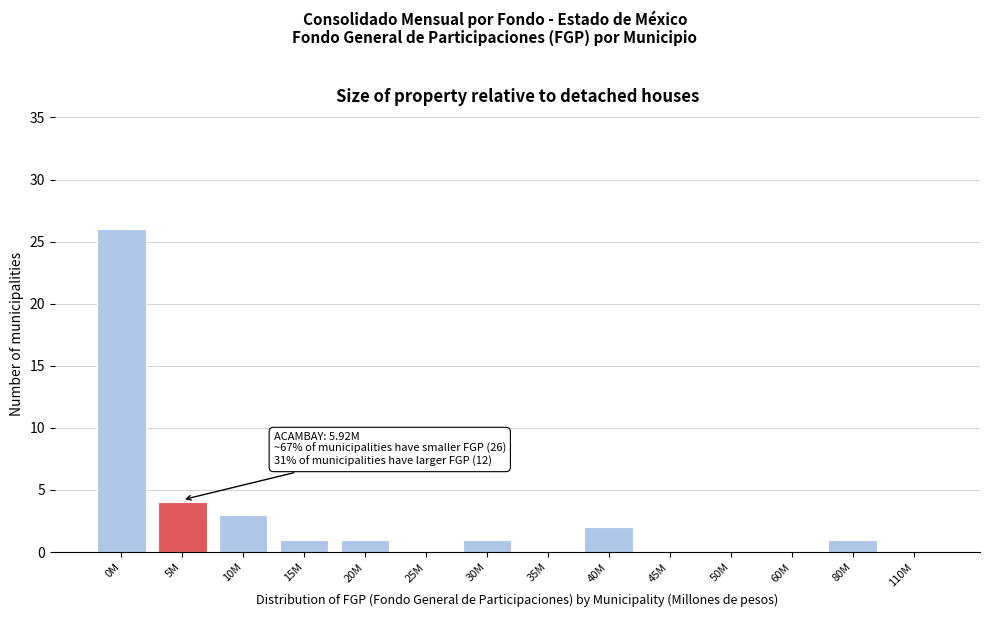

Reading left to right, list all the values displayed in this chart.

0M=26	5M=4	10M=3	15M=1	20M=1	25M=0	30M=1	35M=0	40M=2	45M=0	50M=0	60M=0	80M=1	110M=0